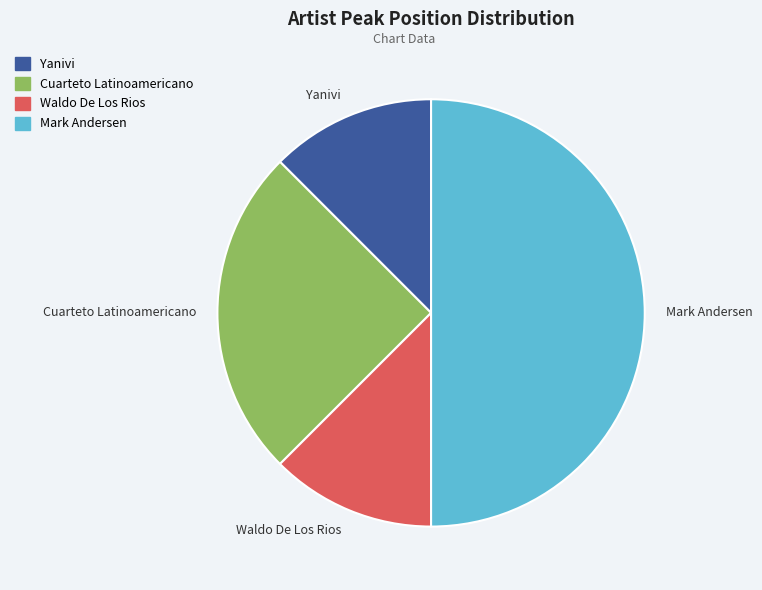

Do Mark Andersen and Cuarteto Latinoamericano together represent more than half of the pie?

Yes